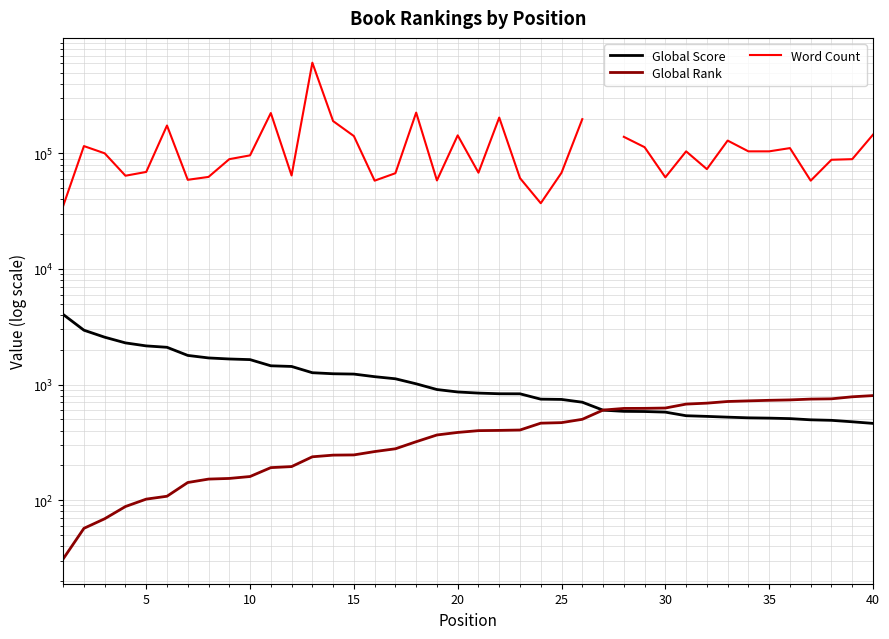

What is the total value across all series at 10?

102635.0